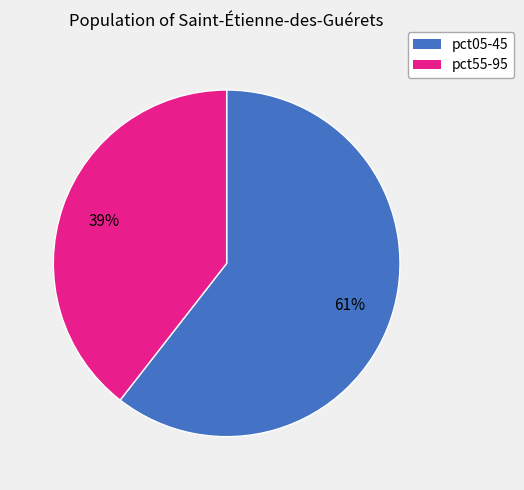

Is there any slice that represents more than half of the pie?

Yes